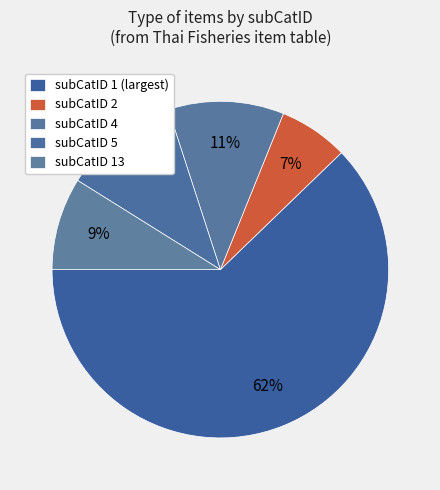

Count the number of slices in the pie.

5